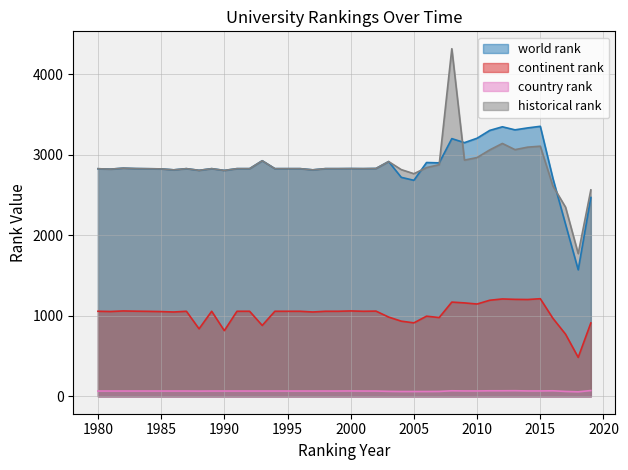

What is the difference between the second highest and minimum values in the historical rank series?

1369